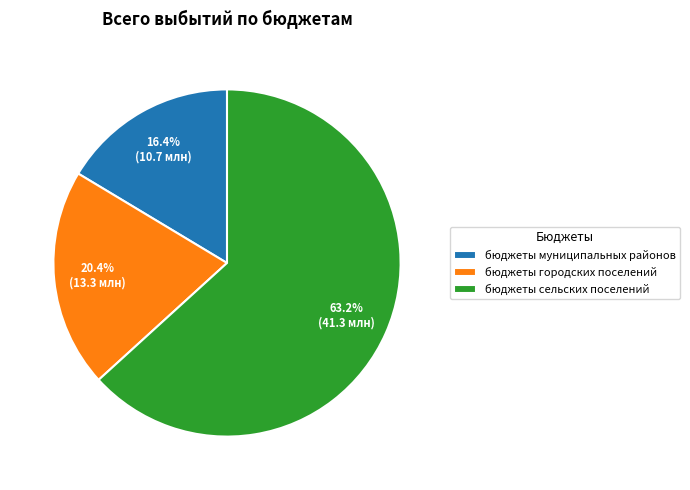

How many segments does this pie chart have?

3